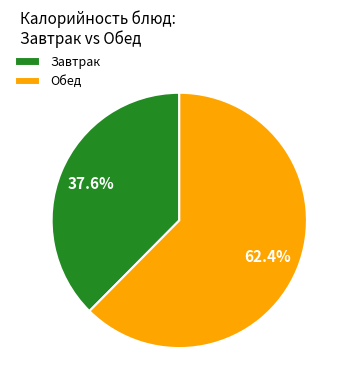

Which category has the smallest portion of the pie?

Завтрак